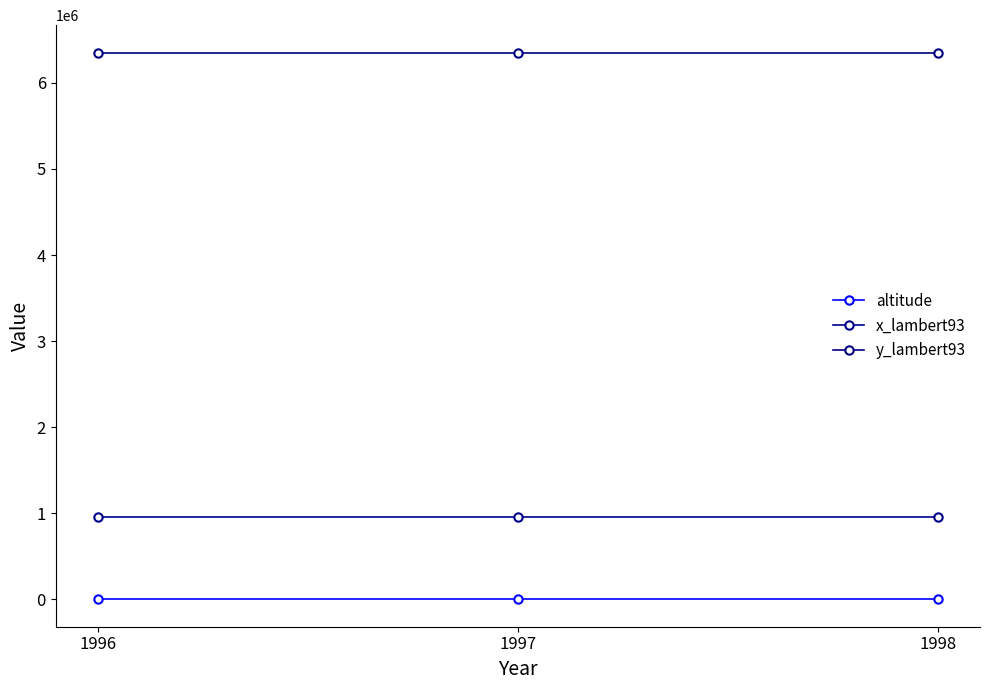

What is the maximum value for altitude?

856